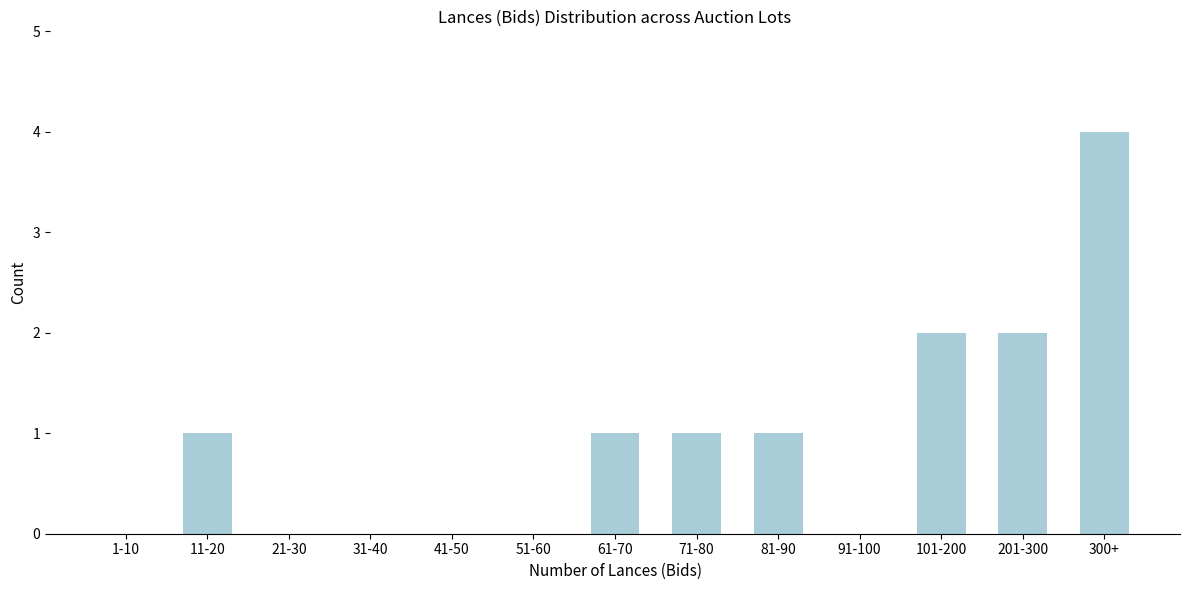

Reading left to right, extract all data points from this chart.

1-10=0	11-20=1	21-30=0	31-40=0	41-50=0	51-60=0	61-70=1	71-80=1	81-90=1	91-100=0	101-200=2	201-300=2	300+=4